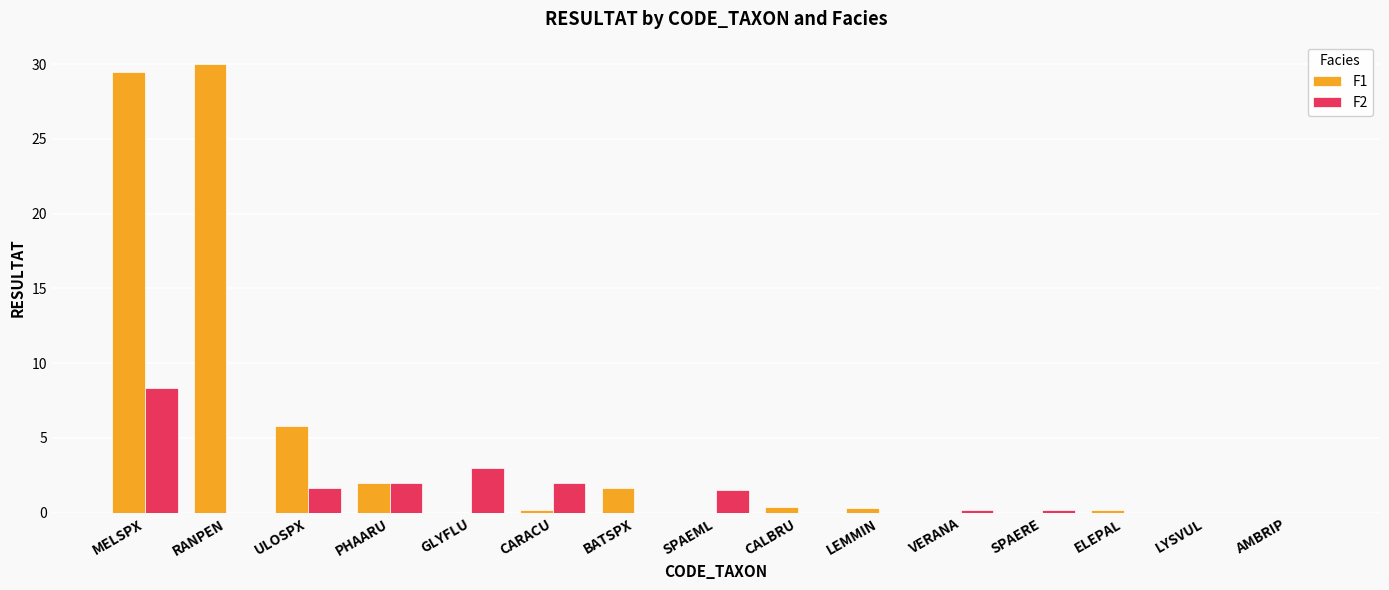

Which series has the widest spread of values?

F1